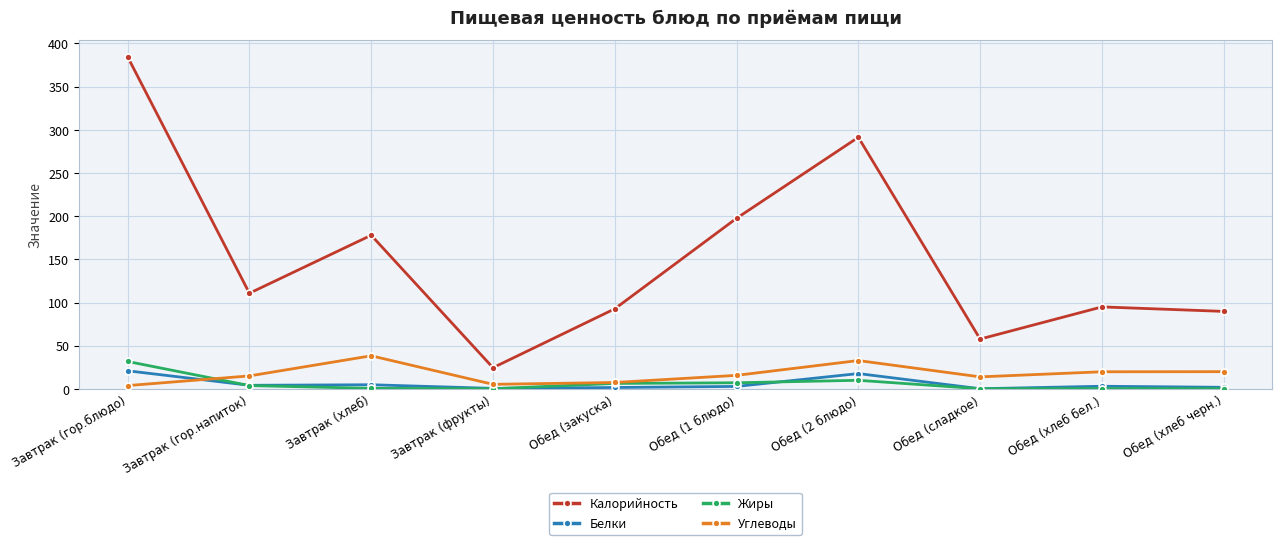

At which category is the sum across all series the highest?

Завтрак (гор.блюдо)